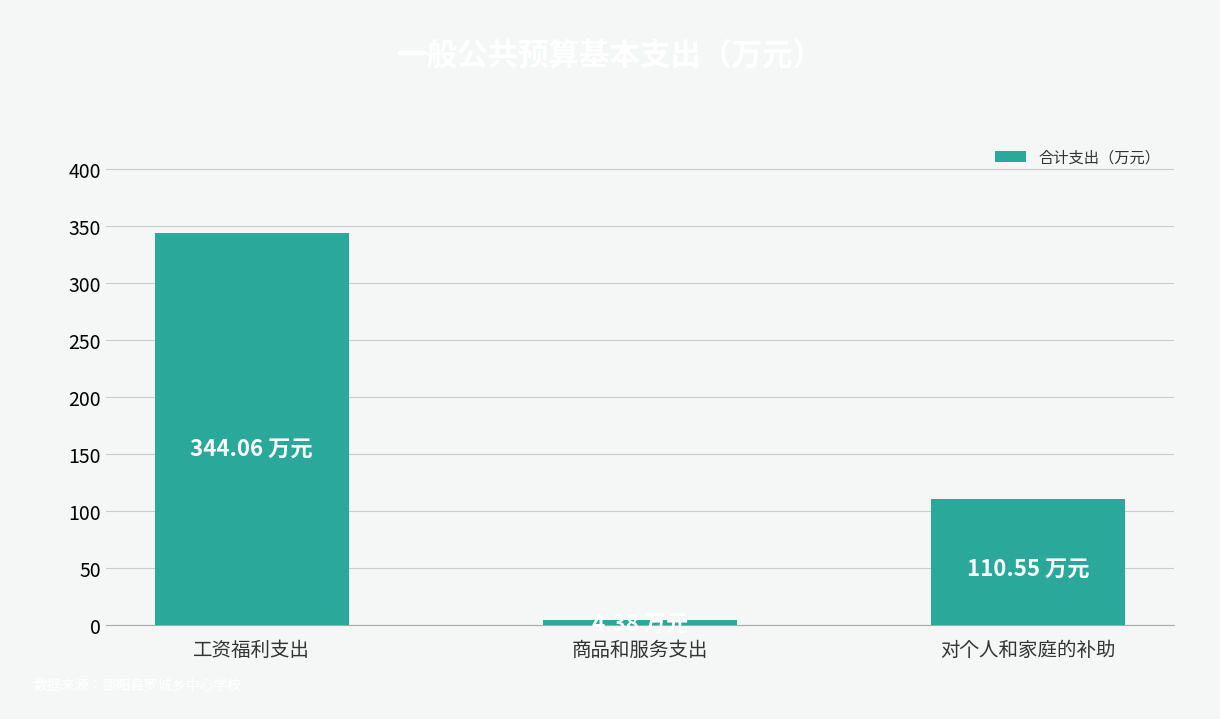

Are the bars horizontal?

No